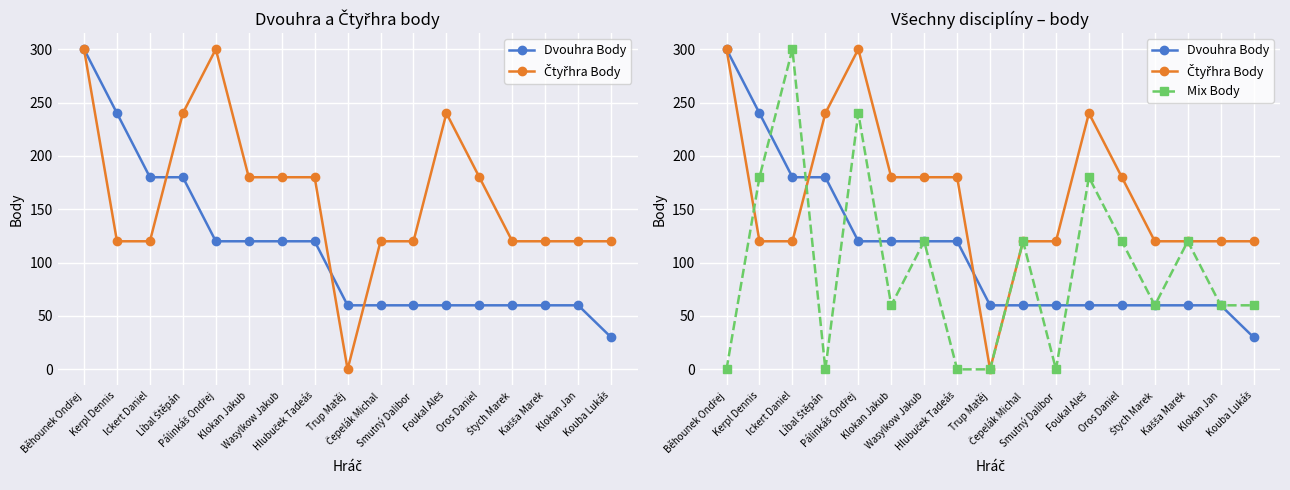

Which series has the widest spread of values?

Čtyřhra Body